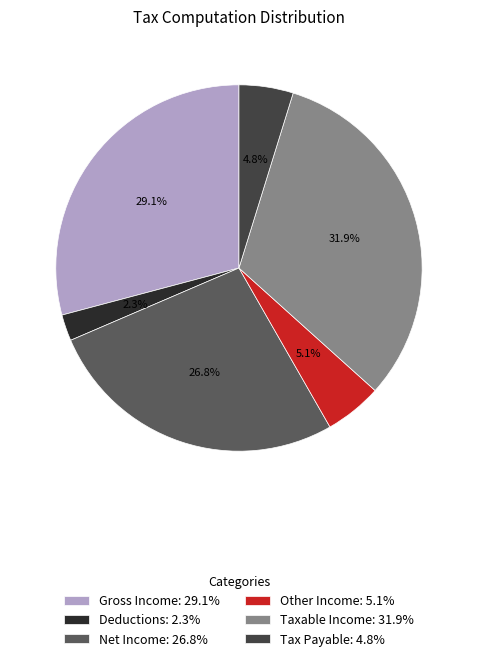

How many segments does this pie chart have?

6